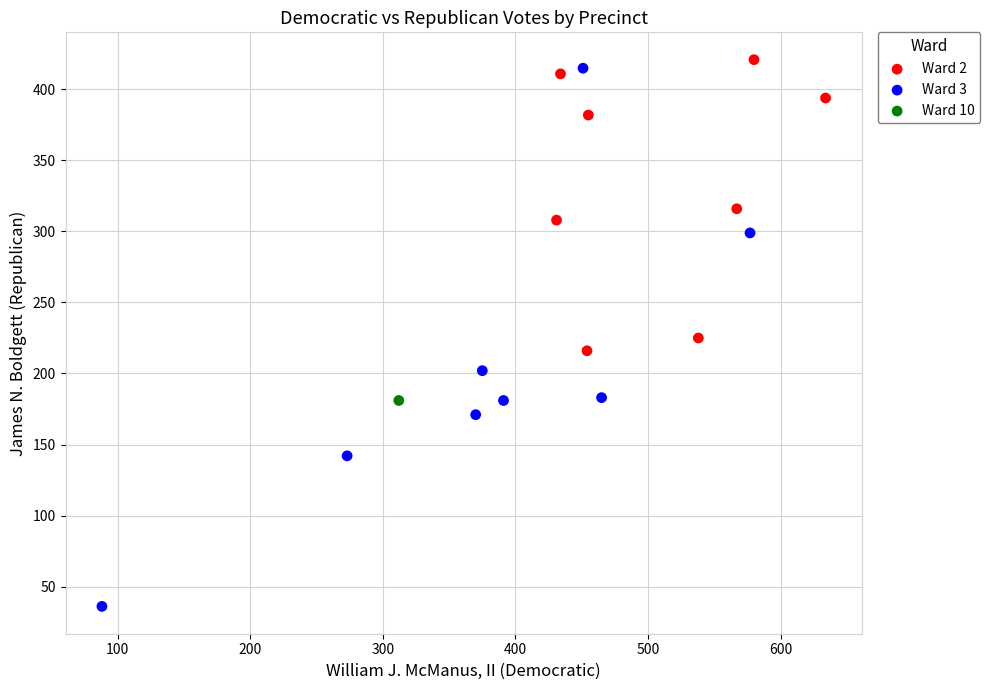

Which series contains the lowest Y value?

Ward 3